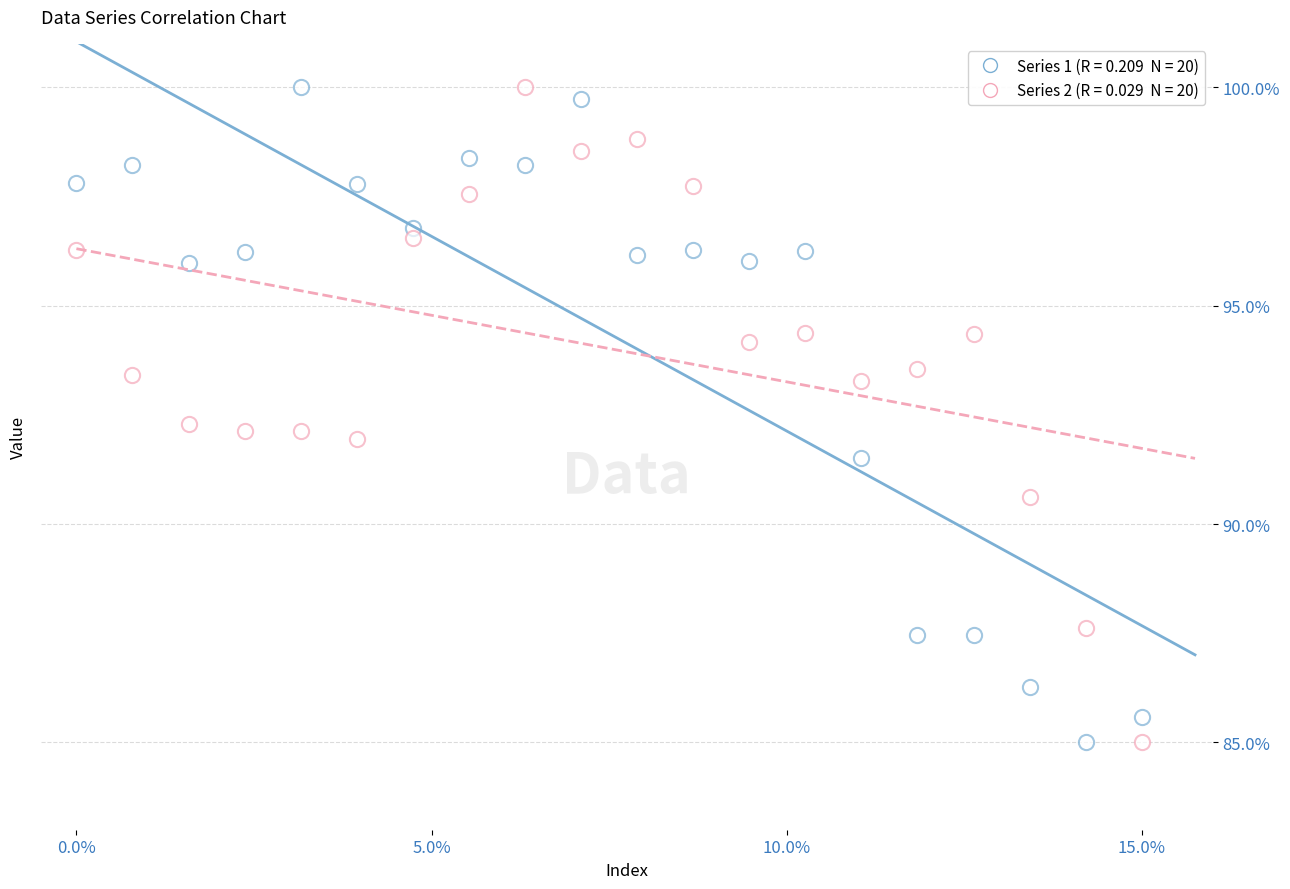

How many points are shown in the scatter plot?

40